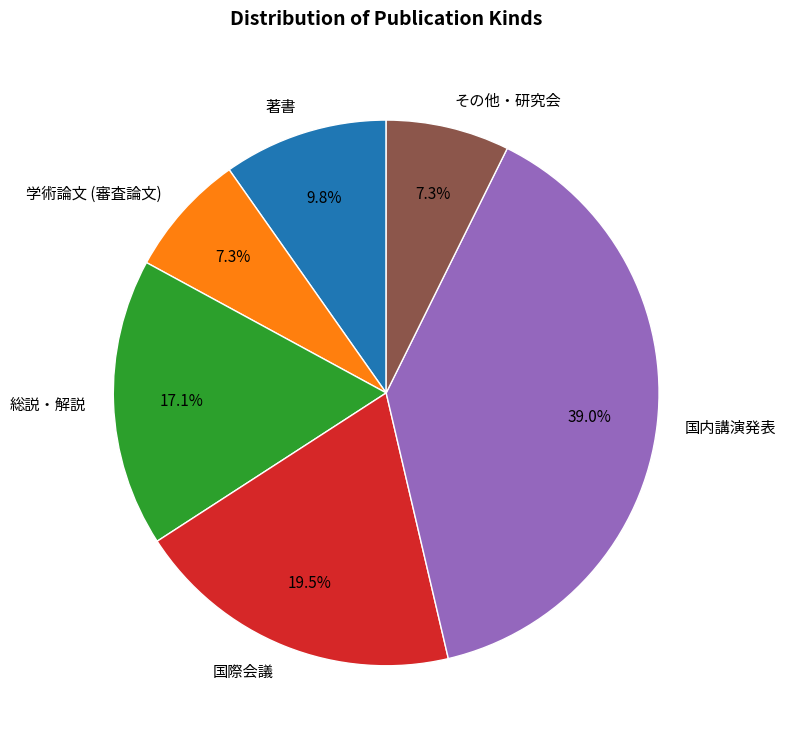

Combined, what portion of the pie is その他・研究会 and 総説・解説?

24.4%